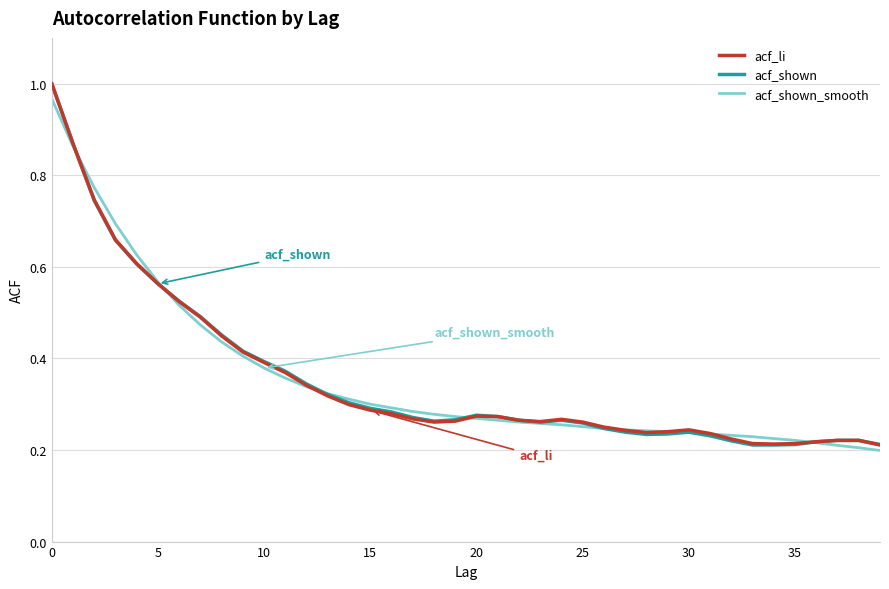

Rank the series by their average value, from lowest to highest.

acf_shown, acf_li, acf_shown_smooth